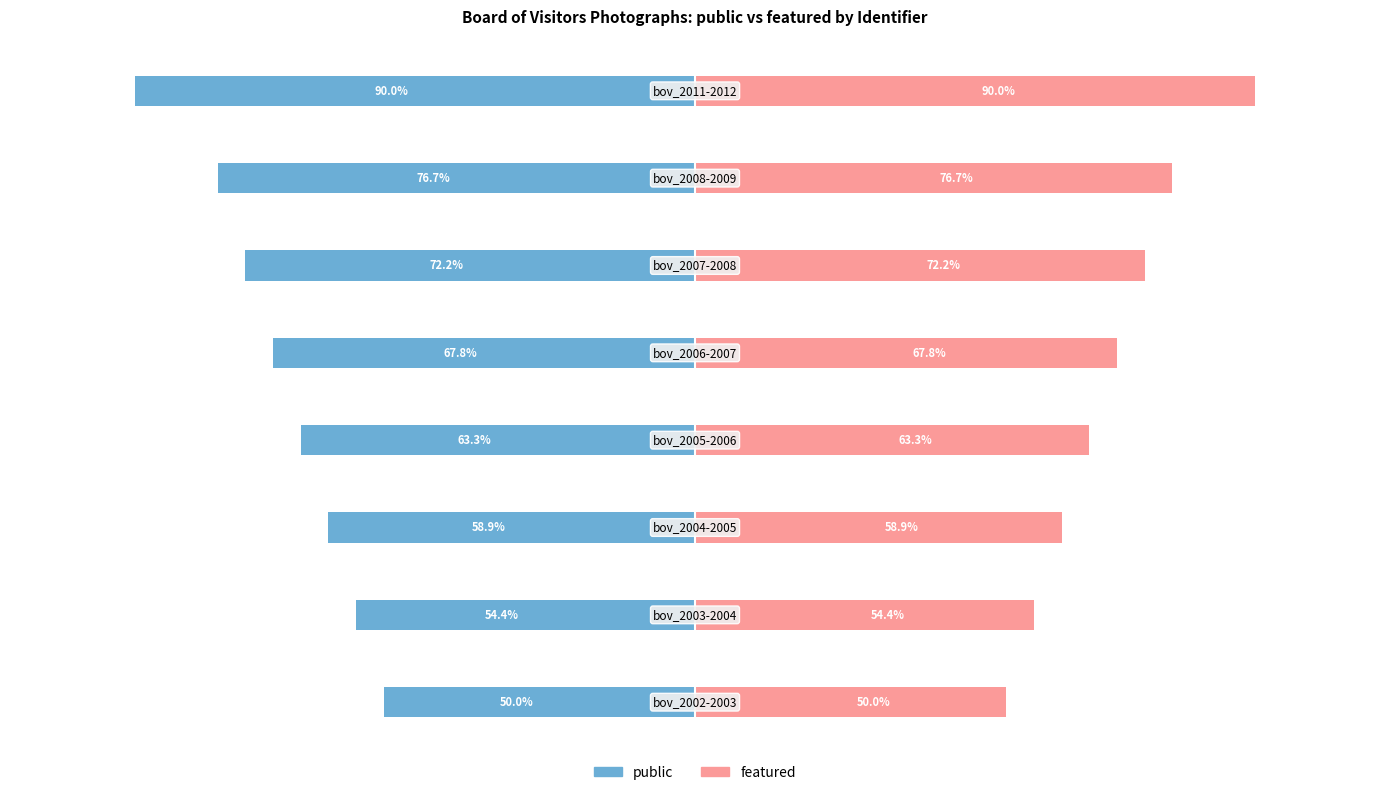

What are all the series names shown in the legend?

public, featured